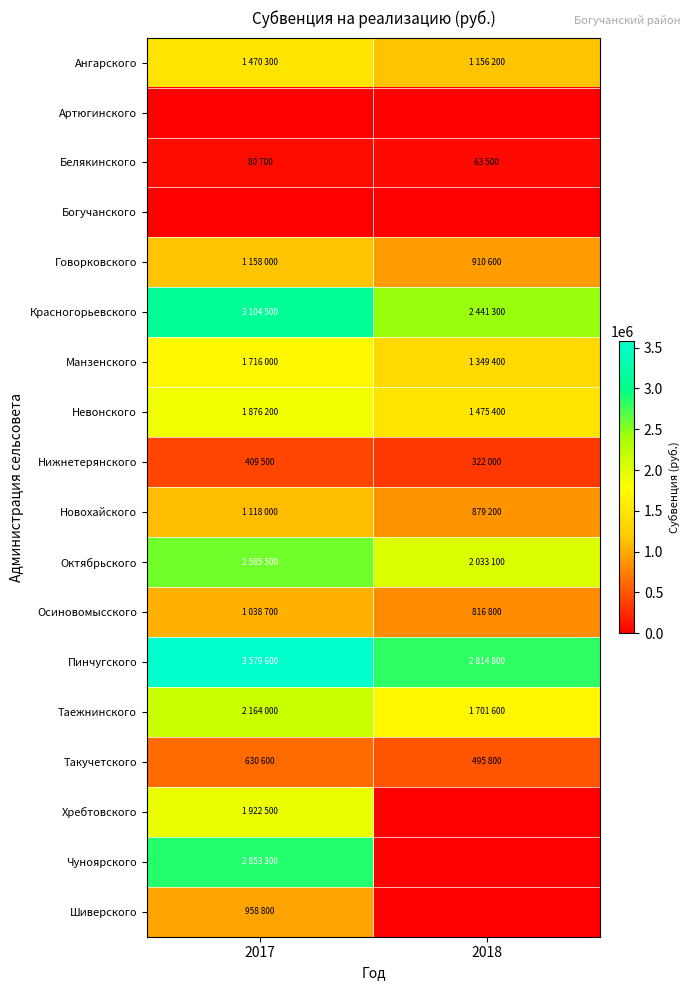

Count the number of data series in this chart.

18